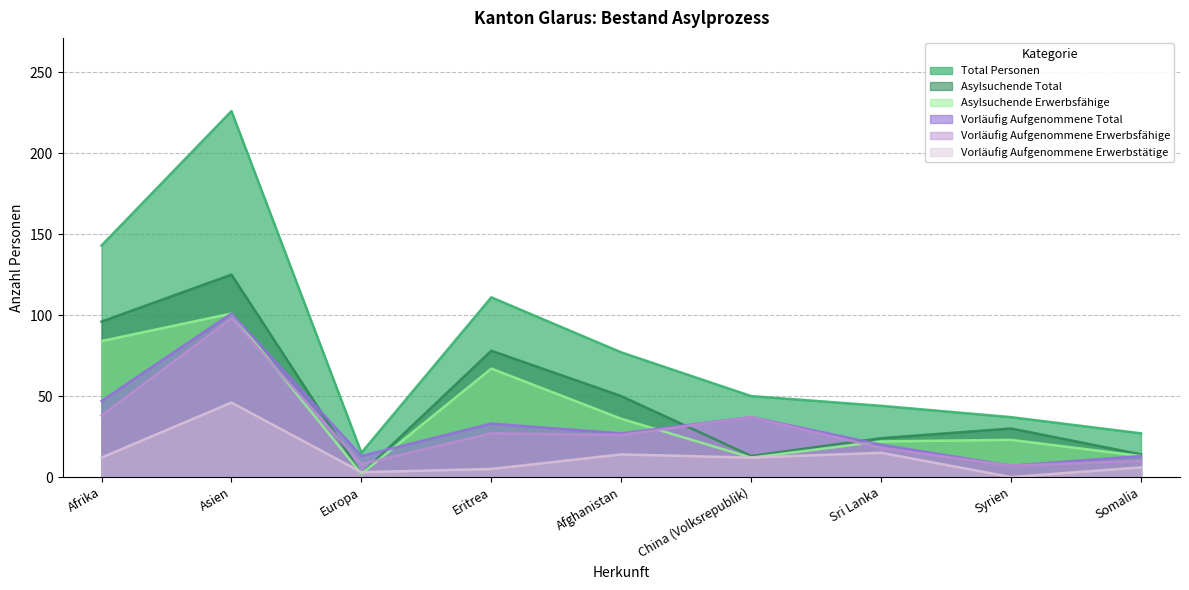

Which series changed the most between Afrika and China (Volksrepublik)?

Total Personen